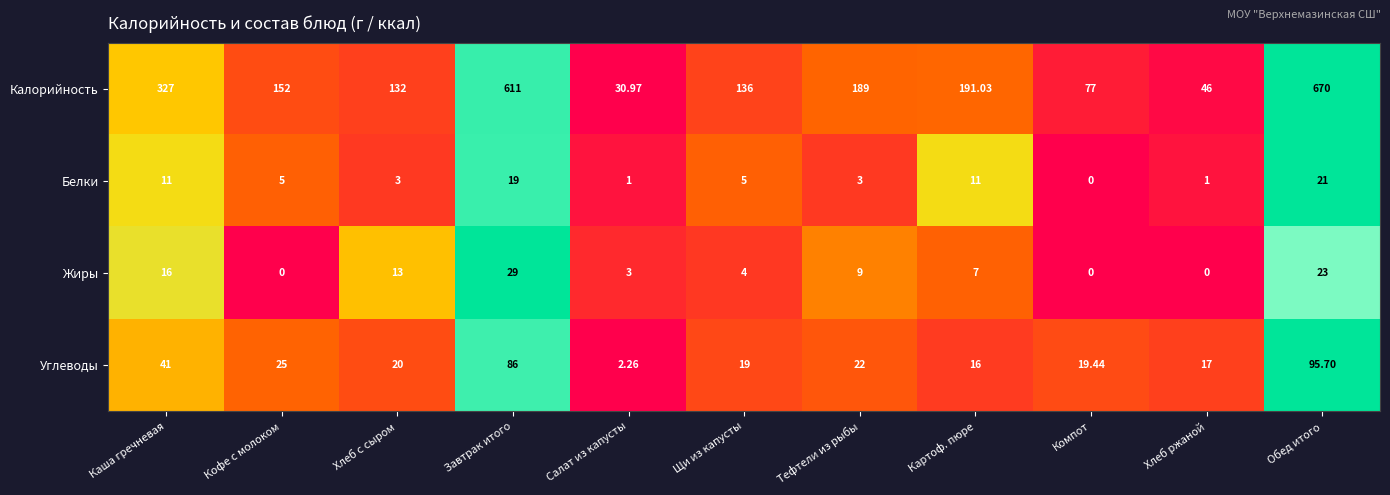

At Салат из капусты, list the series in order from largest to smallest.

Калорийность, Жиры, Углеводы, Белки